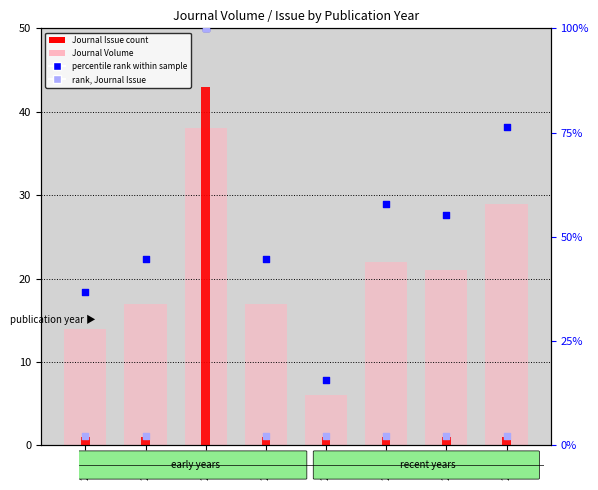

What is the total value across all series at 2022?

83.2